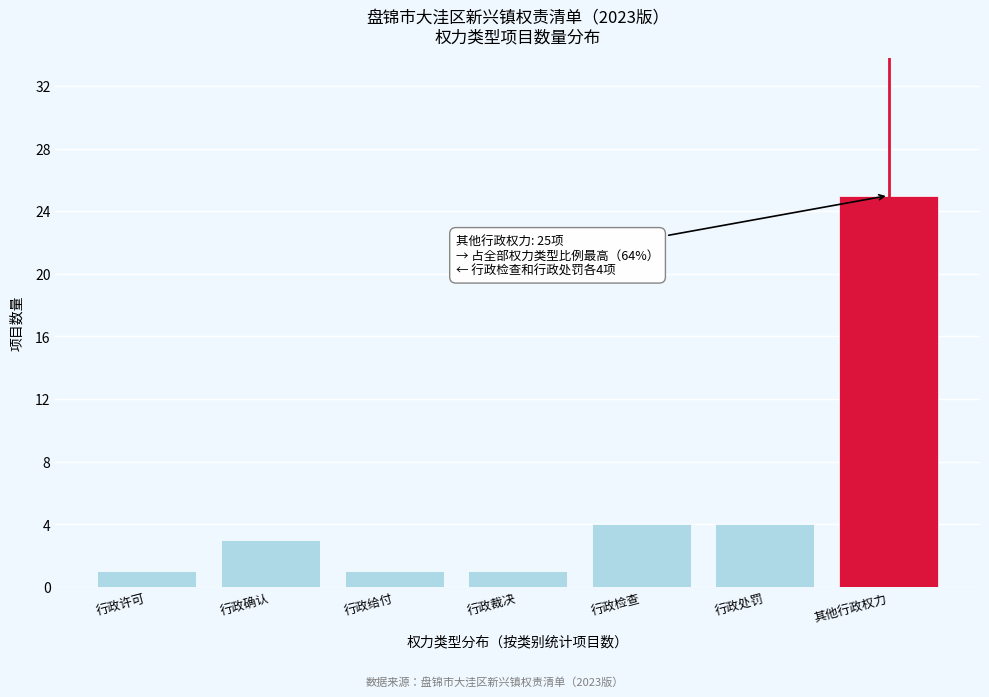

Reading left to right, list all the values displayed in this chart.

1	3	1	1	4	4	25